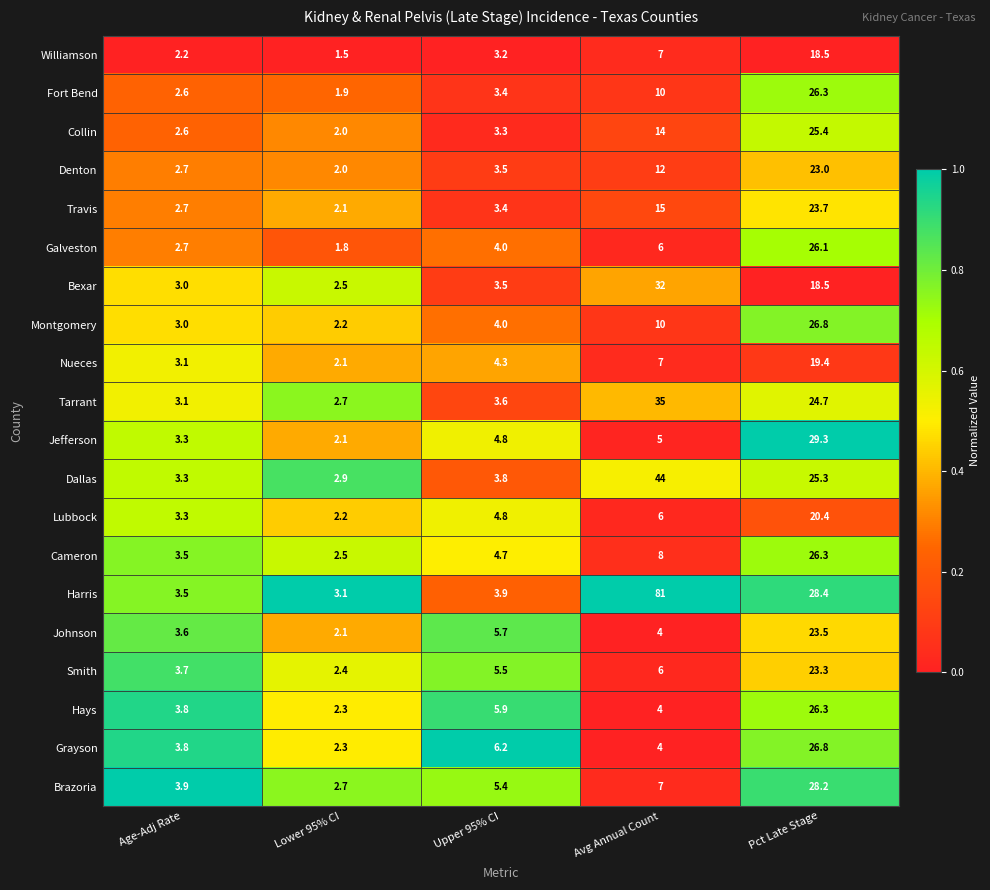

At which label is Denton closest to 12?

Avg Annual Count